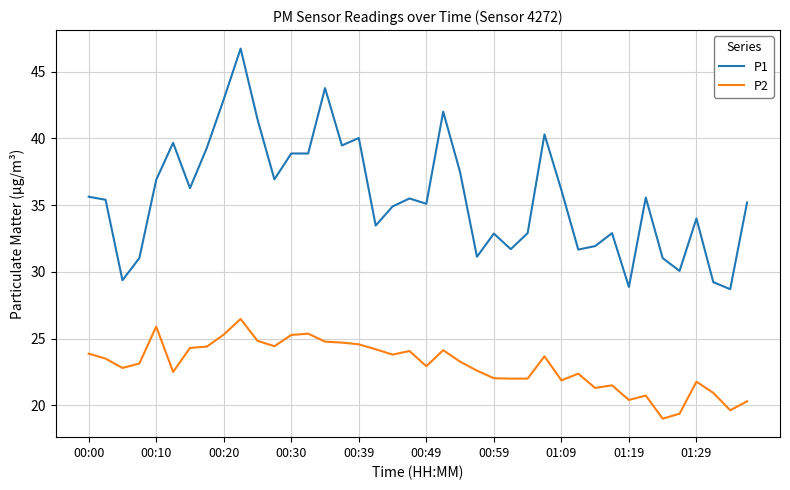

What is the minimum value shown in the chart?

19.0